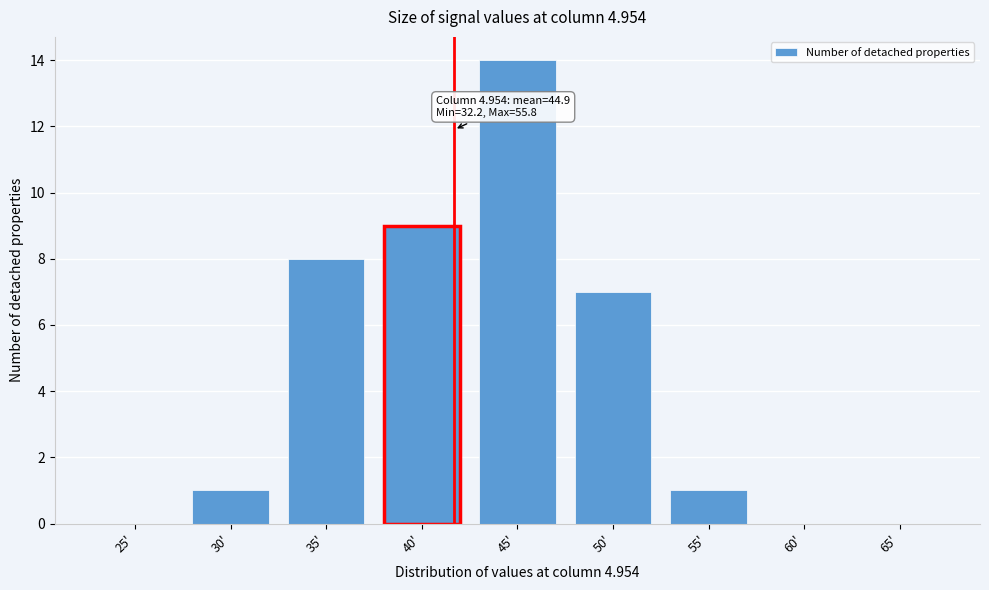

Reading left to right, list all the values displayed in this chart.

25'=0	30'=1	35'=8	40'=9	45'=14	50'=7	55'=1	60'=0	65'=0